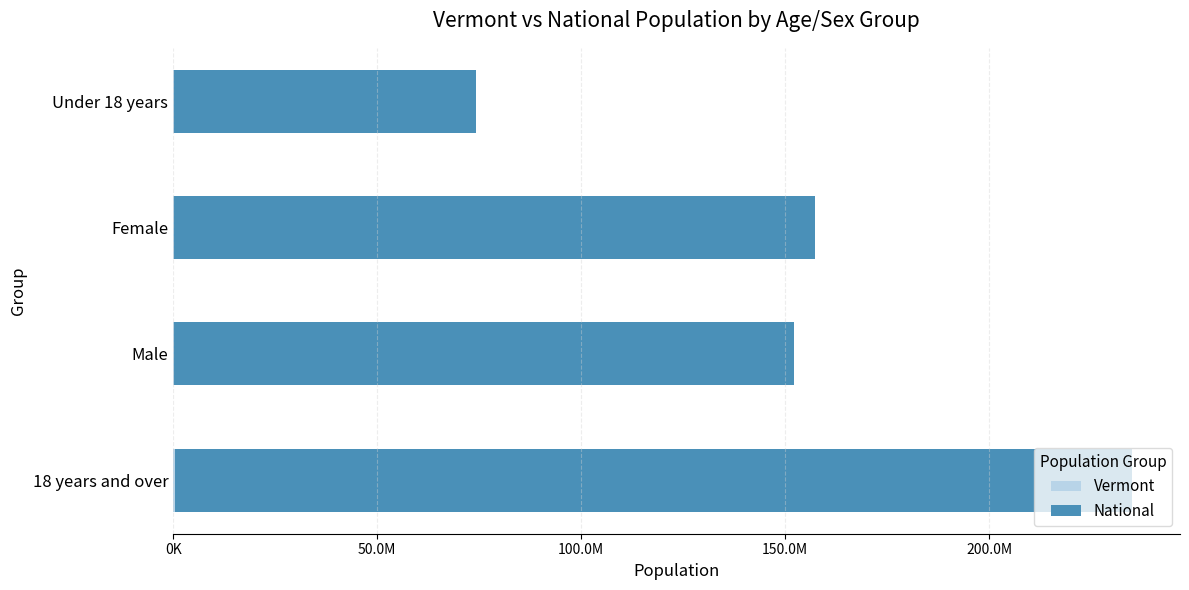

Reading left to right, extract all data points from this chart.

Vermont: 496508	308206	317535	129233
National: 234564071	151781326	156964212	74181467